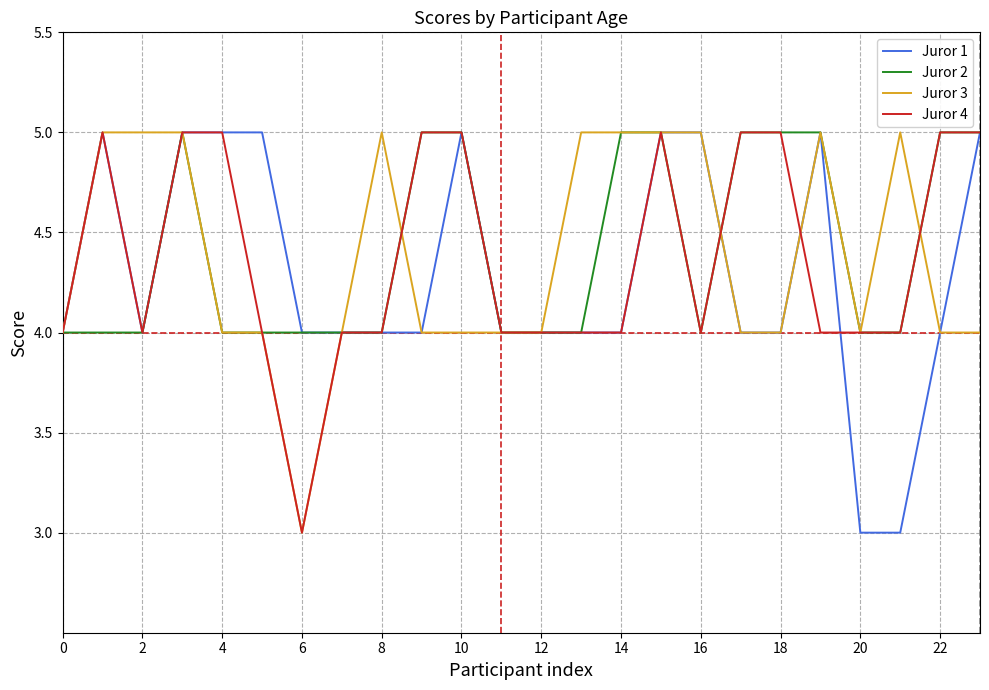

What is the minimum value shown in the chart?

3